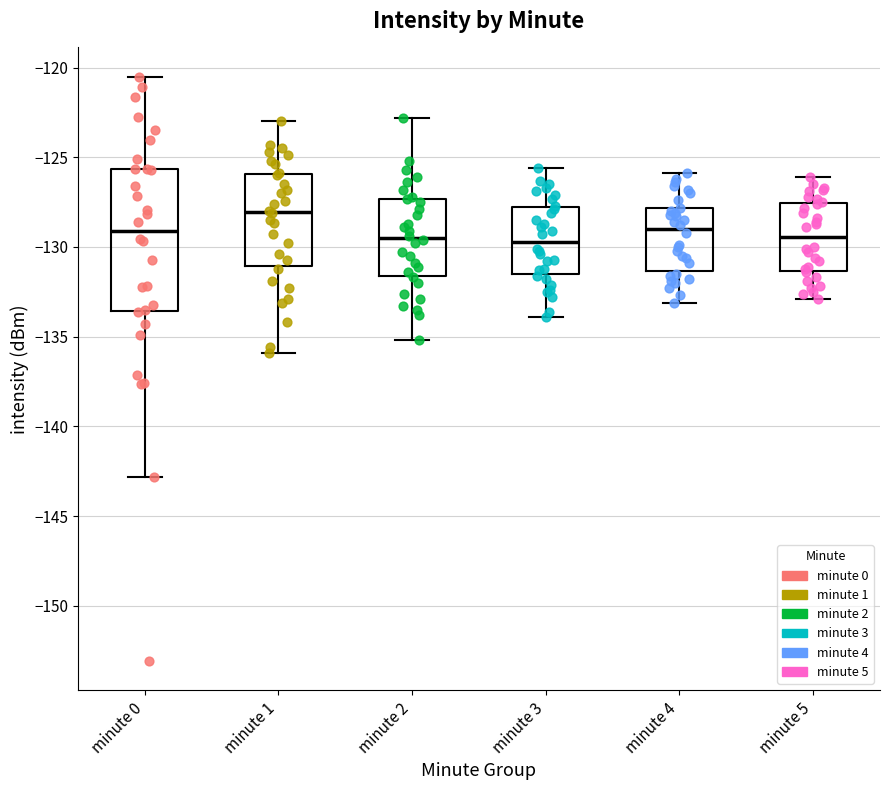

Reading left to right, transcribe this box plot: for each box, give where its median line is, the range the box spans, and where its two whiskers end, as read against the y-axis. The values are not printed on the chart, so give them approximately, as read against the axis.

minute 0: median -129.0, box -133.5 to -125.5, whiskers -143.0 to -120.5
minute 1: median -128.0, box -131.0 to -126.0, whiskers -136.0 to -123.0
minute 2: median -129.5, box -131.5 to -127.5, whiskers -135.0 to -123.0
minute 3: median -129.5, box -131.5 to -127.5, whiskers -134.0 to -125.5
minute 4: median -129.0, box -131.5 to -128.0, whiskers -133.0 to -126.0
minute 5: median -129.5, box -131.5 to -127.5, whiskers -133.0 to -126.0